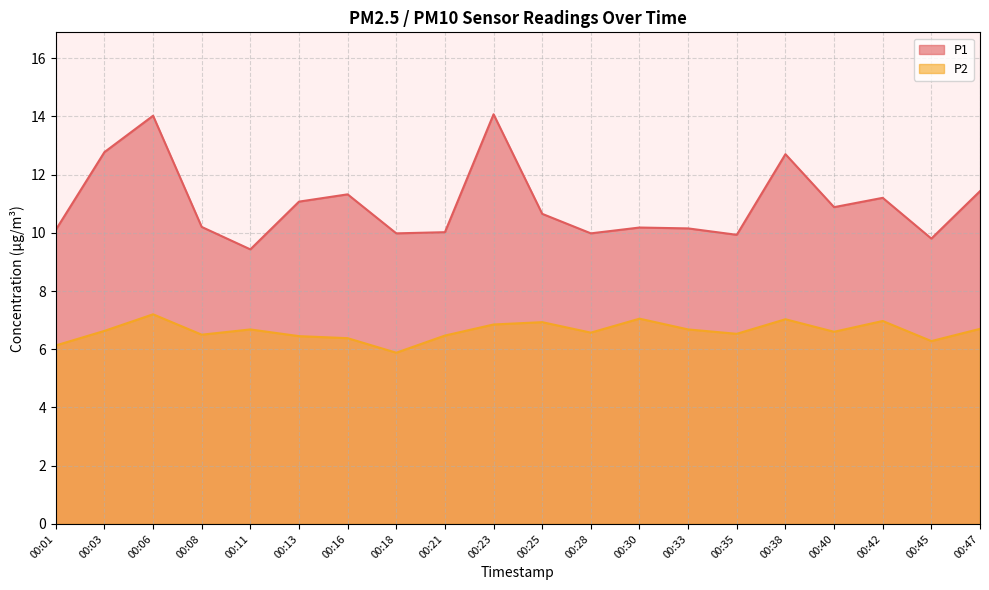

Rank the series at 00:08 from highest to lowest value.

P1, P2